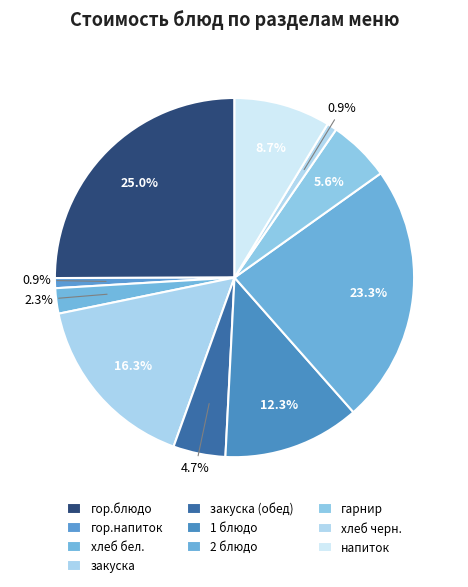

To the nearest percent, what is the combined percentage of гор.напиток and хлеб бел.?

3%